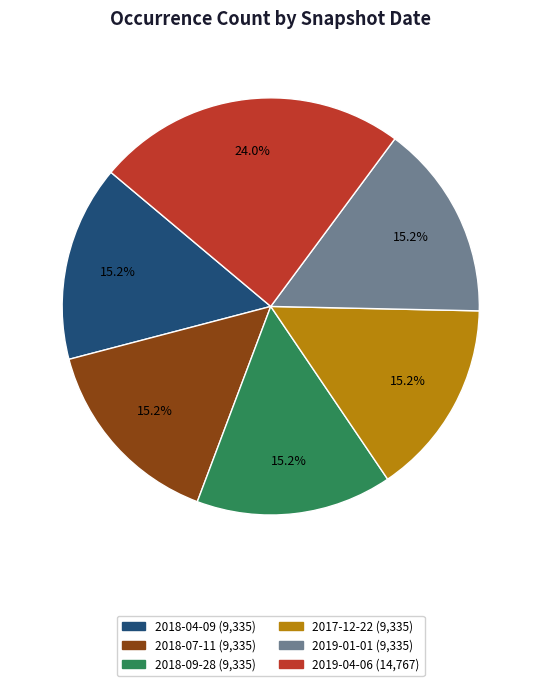

Which slice is the largest?

2019-04-06